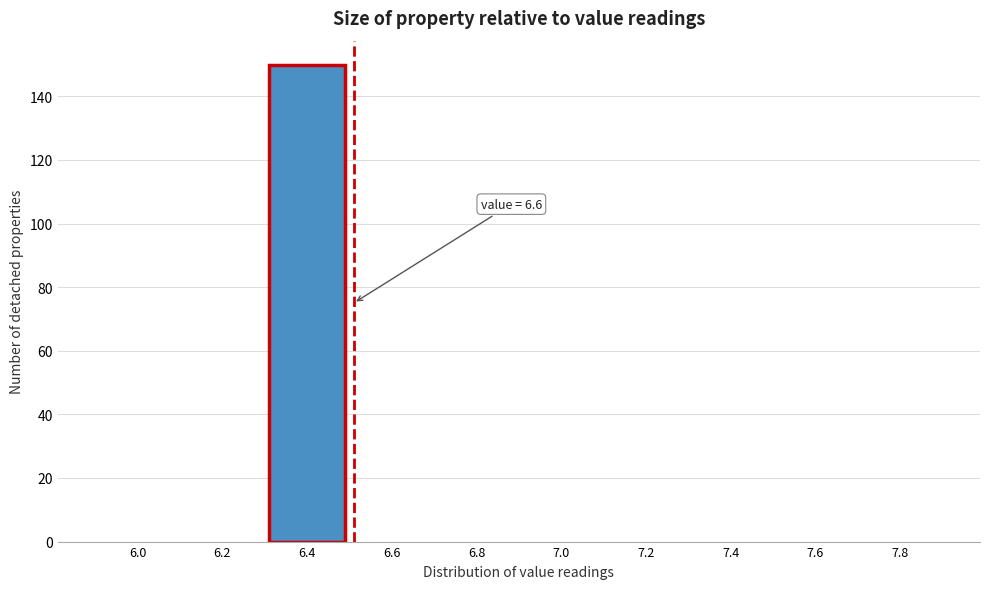

Reading right to left, what are all the values shown in this chart?

7.8=0	7.6=0	7.4=0	7.2=0	7.0=0	6.8=0	6.6=0	6.4=150	6.2=0	6.0=0